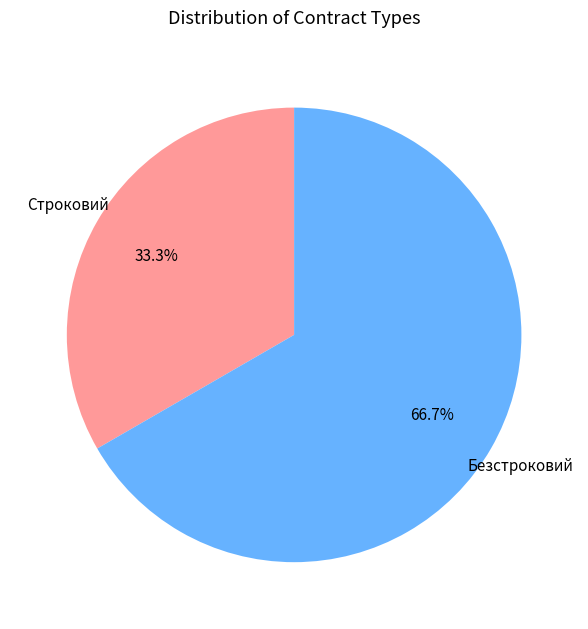

Which category has the smallest portion of the pie?

Строковий